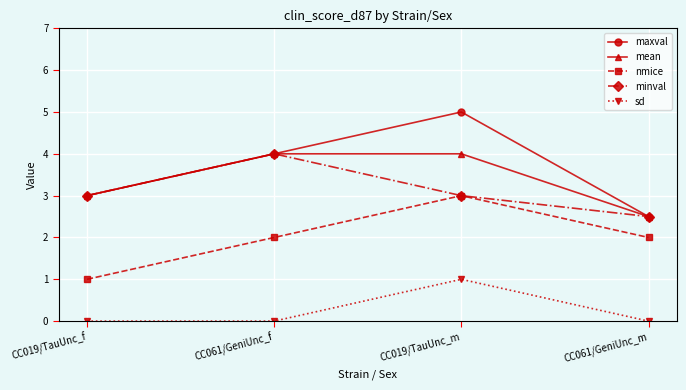

What is the label of the 3rd point from the left?

CC019/TauUnc_m